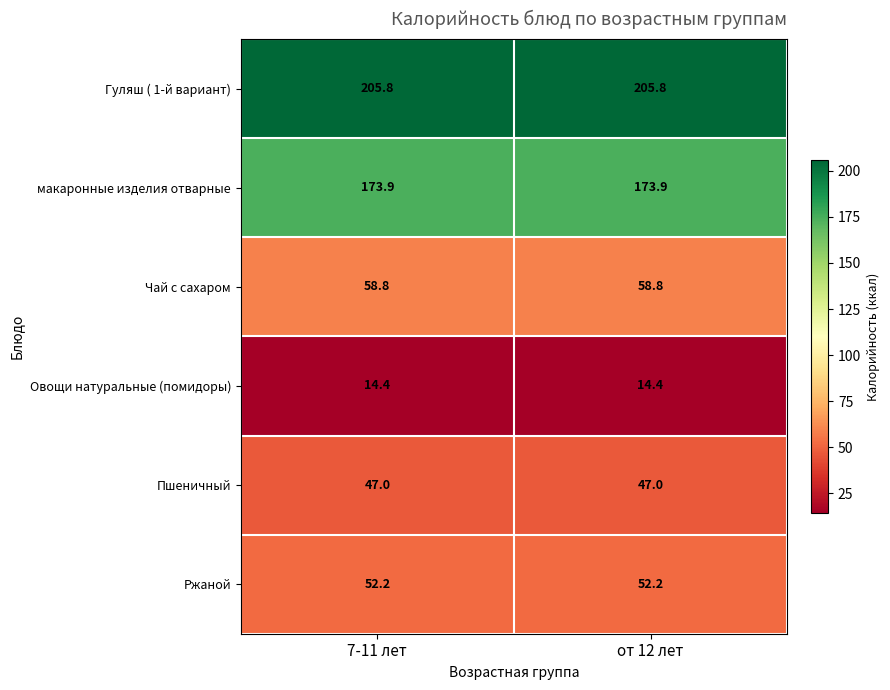

What is the sum of the Гуляш ( 1-й вариант) values at 7-11 лет and от 12 лет?

411.6